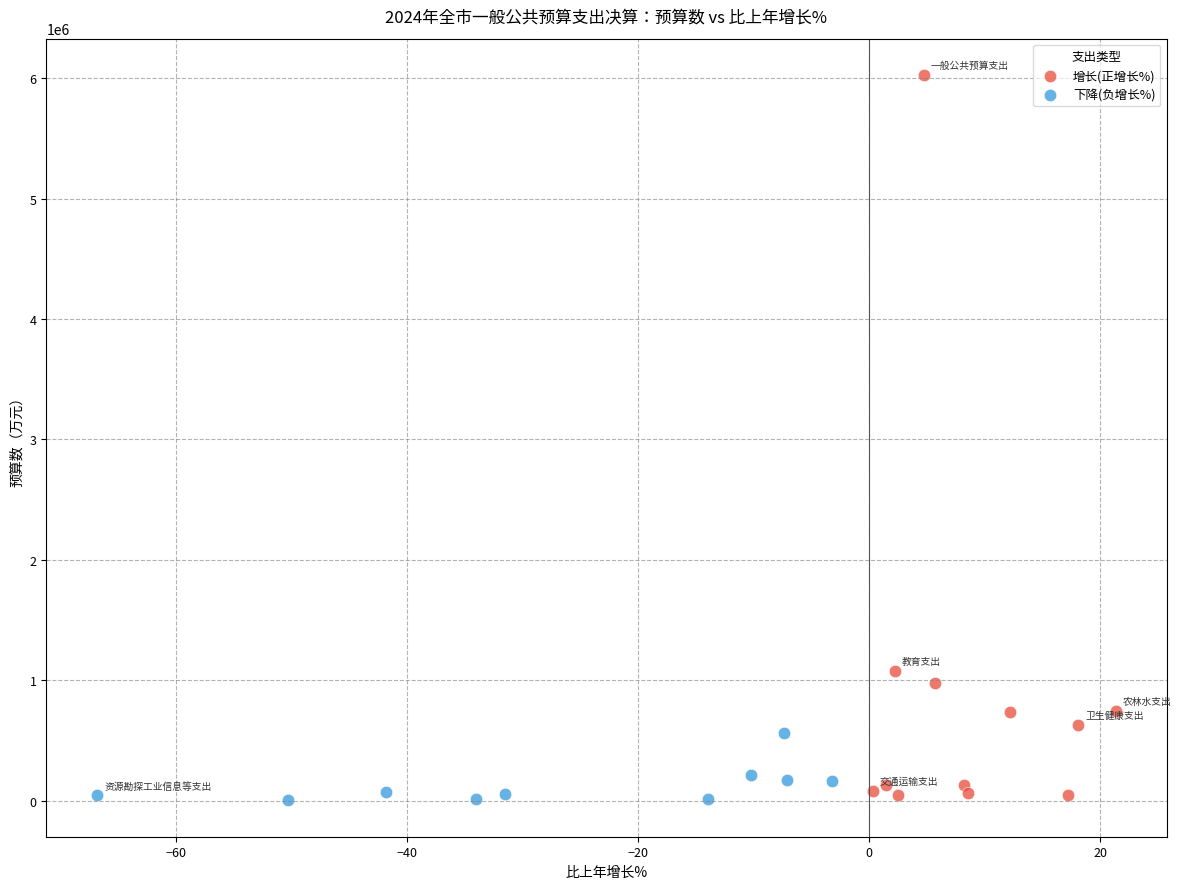

Which series has the widest spread of Y values?

增长(正增长%)